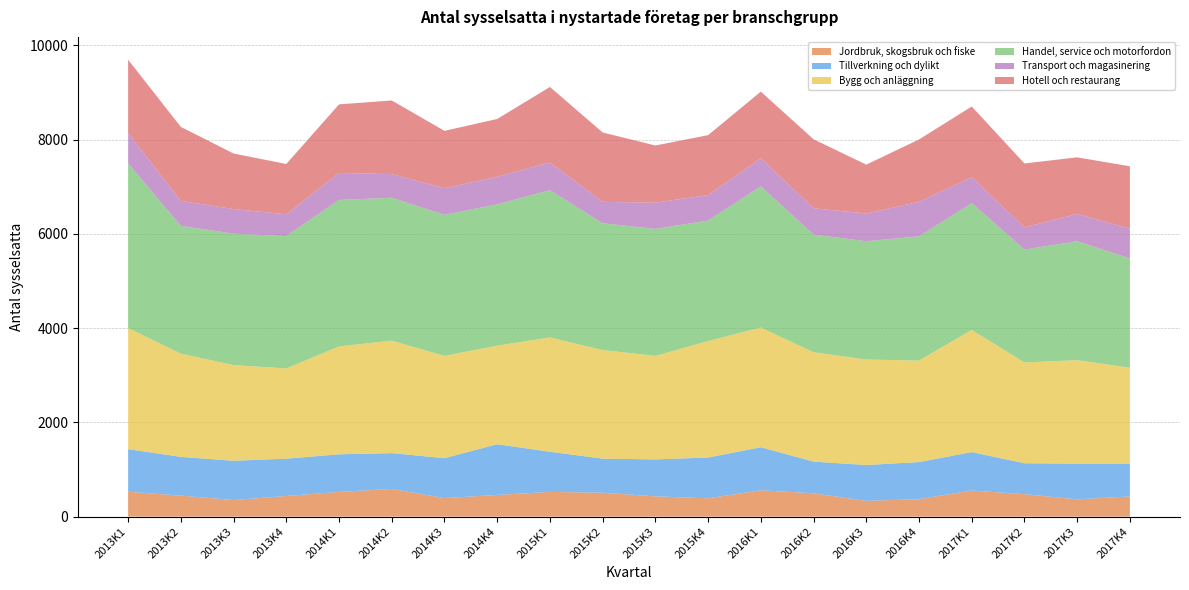

Reading left to right, what are all the values shown in this chart?

Jordbruk, skogsbruk och fiske: 528	445	351	437	524	587	393	459	524	507	430	388	559	494	334	370	553	476	366	428
Tillverkning och dylikt: 903	823	834	792	798	760	847	1077	852	723	784	866	913	673	761	787	816	656	758	697
Bygg och anläggning: 2570	2189	2029	1915	2290	2386	2171	2092	2425	2305	2197	2471	2539	2321	2238	2154	2592	2139	2196	2034
Handel, service och motorfordon: 3492	2711	2789	2808	3107	3032	2992	2997	3126	2689	2693	2557	2996	2495	2510	2634	2690	2395	2522	2319
Transport och magasinering: 644	531	522	463	573	502	565	585	587	455	557	541	595	560	587	735	550	471	580	633
Hotell och restaurang: 1557	1570	1179	1067	1455	1563	1217	1227	1602	1472	1213	1271	1416	1463	1038	1322	1501	1356	1201	1322